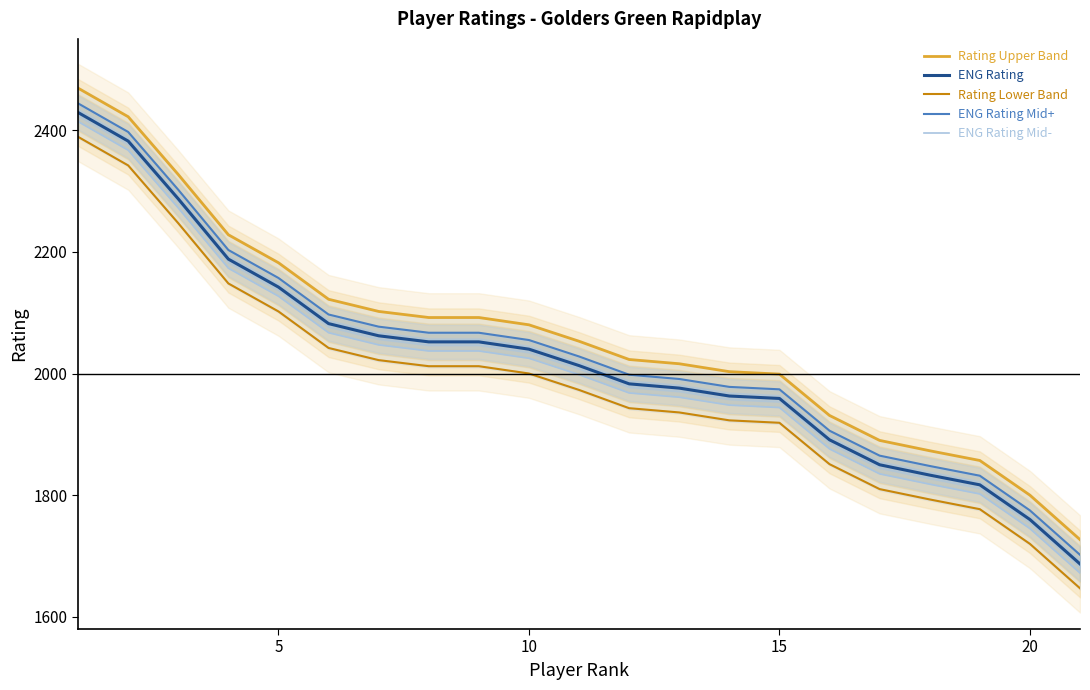

The value of ENG Rating Mid+ at 10 is 566. True or false?

False